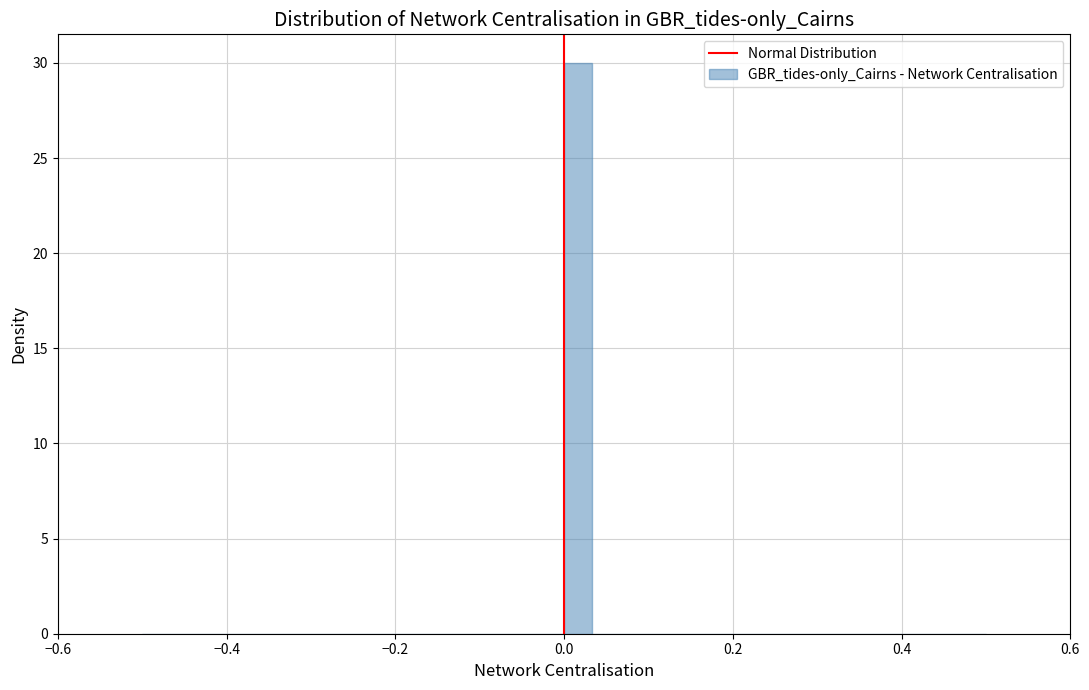

Read against the x-axis, roughly where is the centre of the tallest bar?

0.02